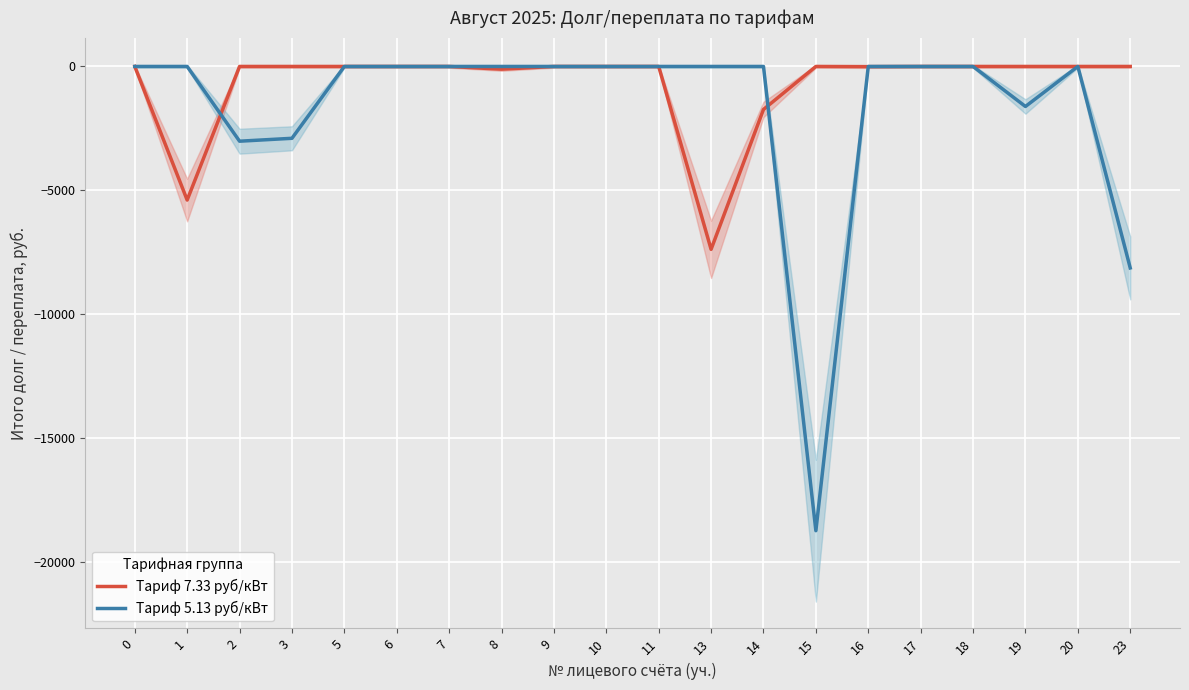

What is the difference between the maximum and minimum values in the Тариф 7.33 руб/кВт series?

7388.6